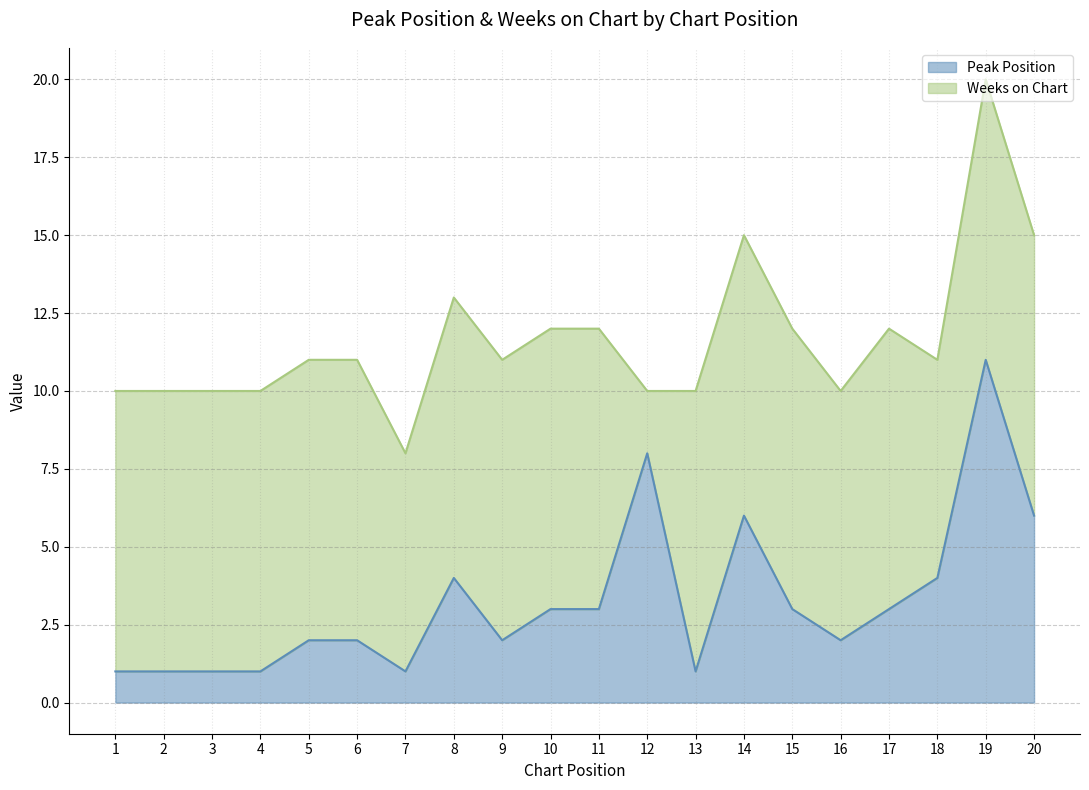

Rank the categories by value from highest to lowest.

19, 12, 14, 20, 8, 18, 10, 11, 15, 17, 5, 6, 9, 16, 1, 2, 3, 4, 7, 13